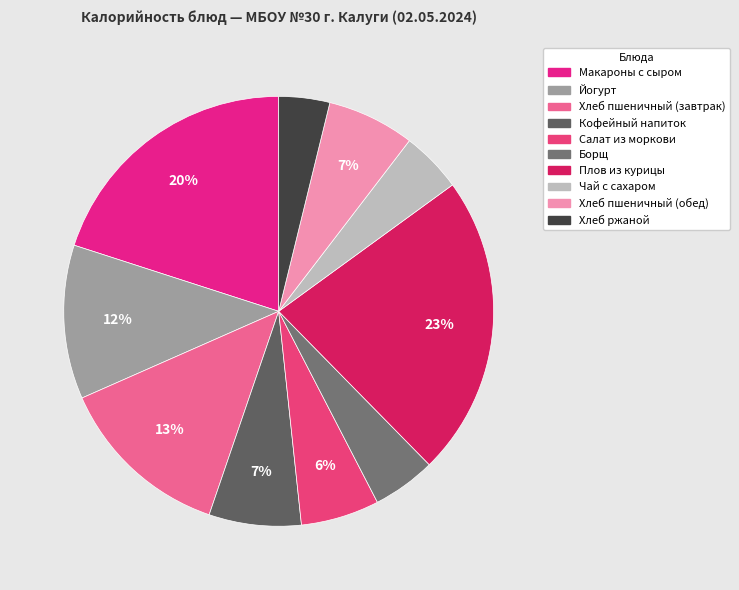

To the nearest percent, what is the difference between the largest and smallest slice percentages?

19%